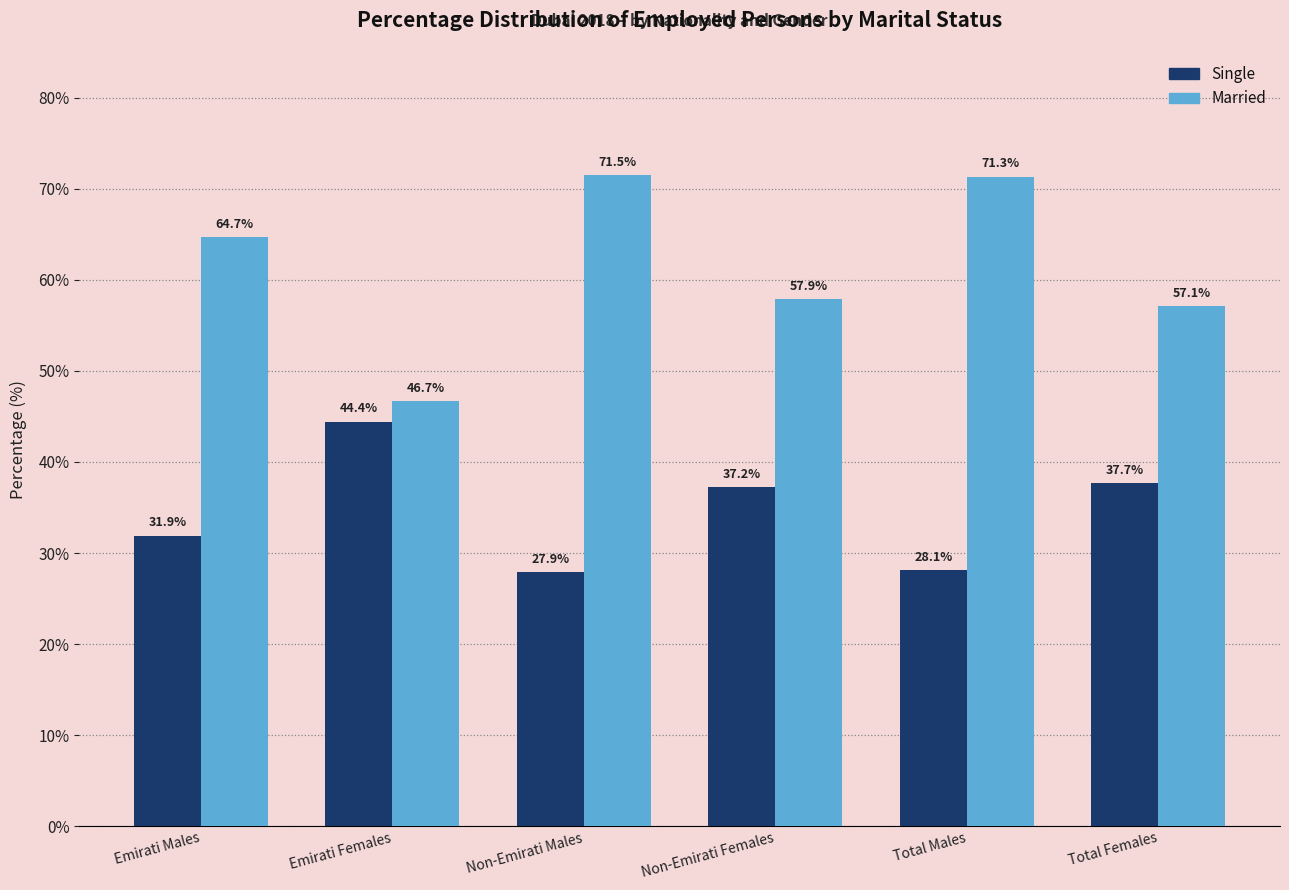

How many data points in Married are less than 64?

3